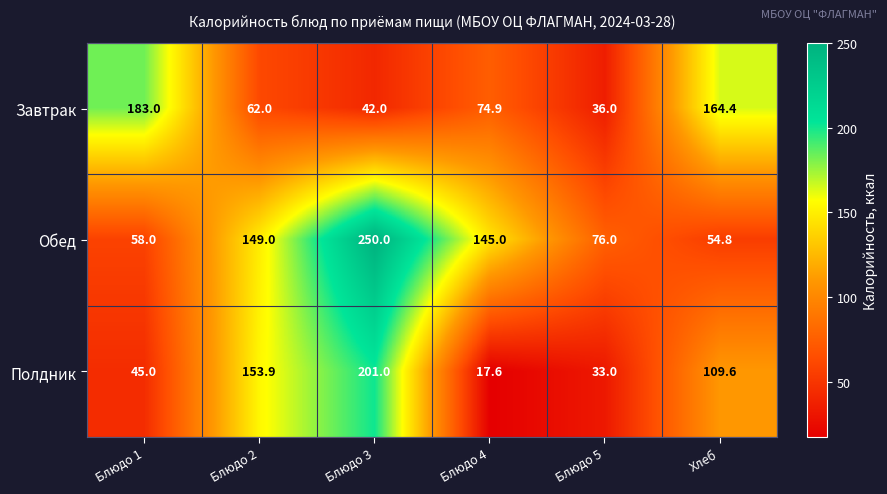

What is the spread (max minus min) of values at Блюдо 4?

127.4